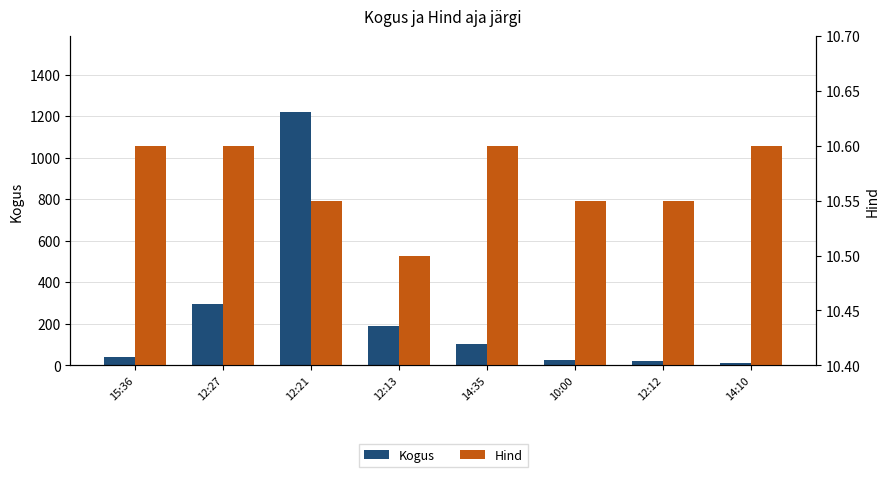

How many groups of bars are there?

8